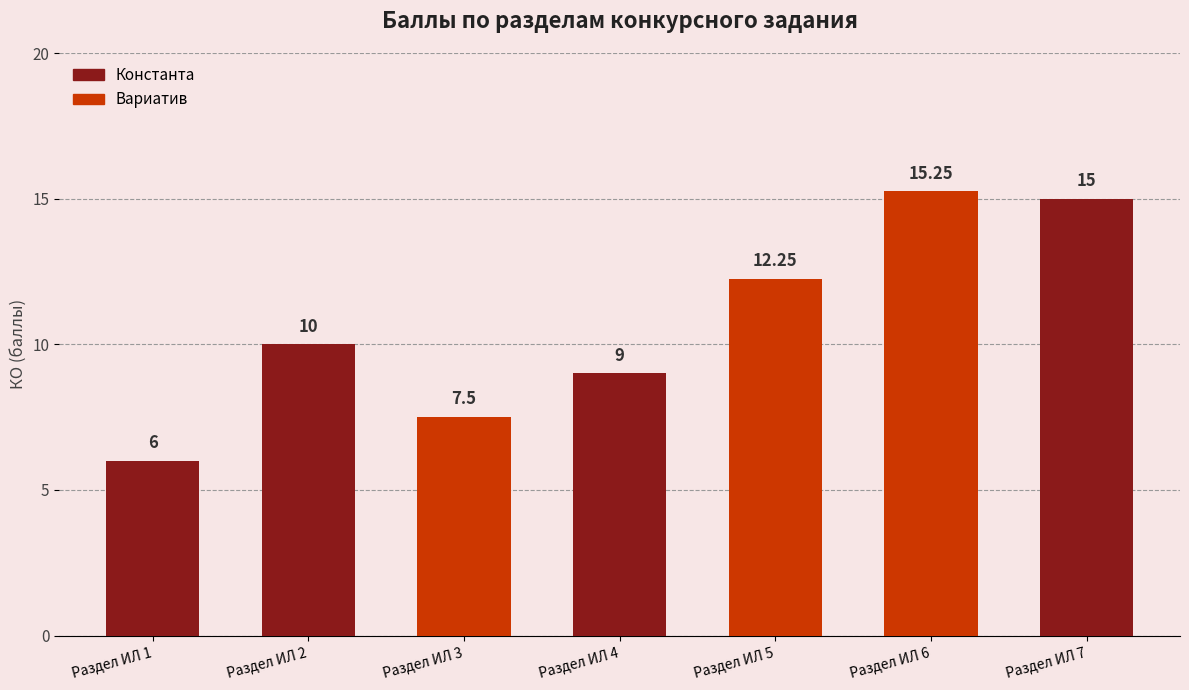

What is the minimum value shown in the chart?

6.0